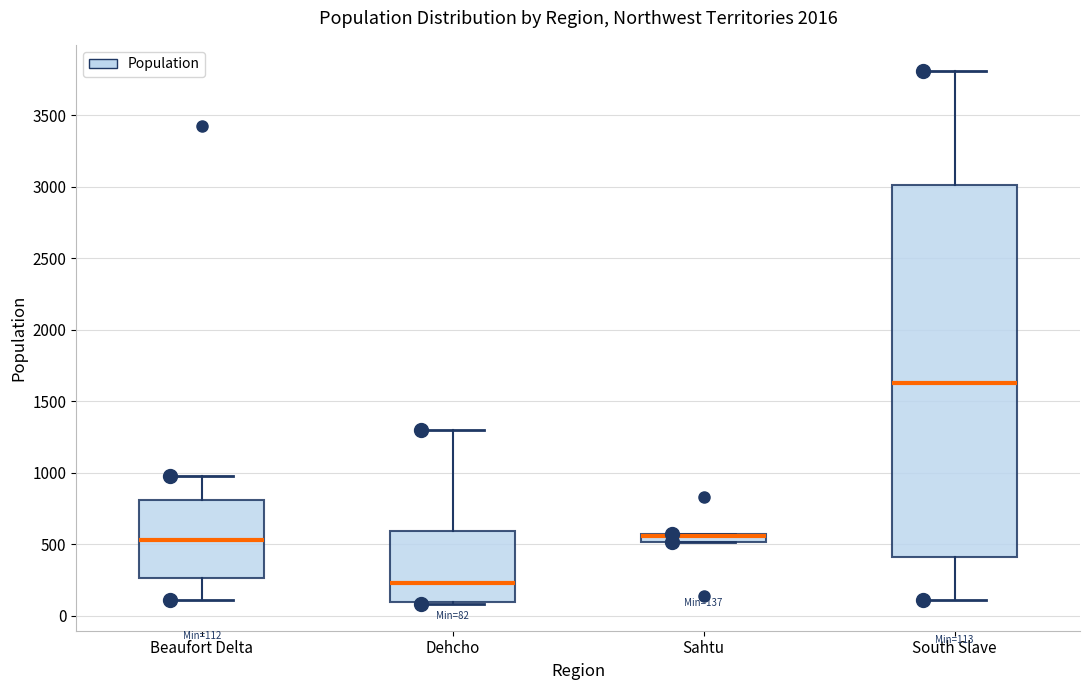

Comparing the boxes themselves (not the whiskers), which one is the tallest?

South Slave